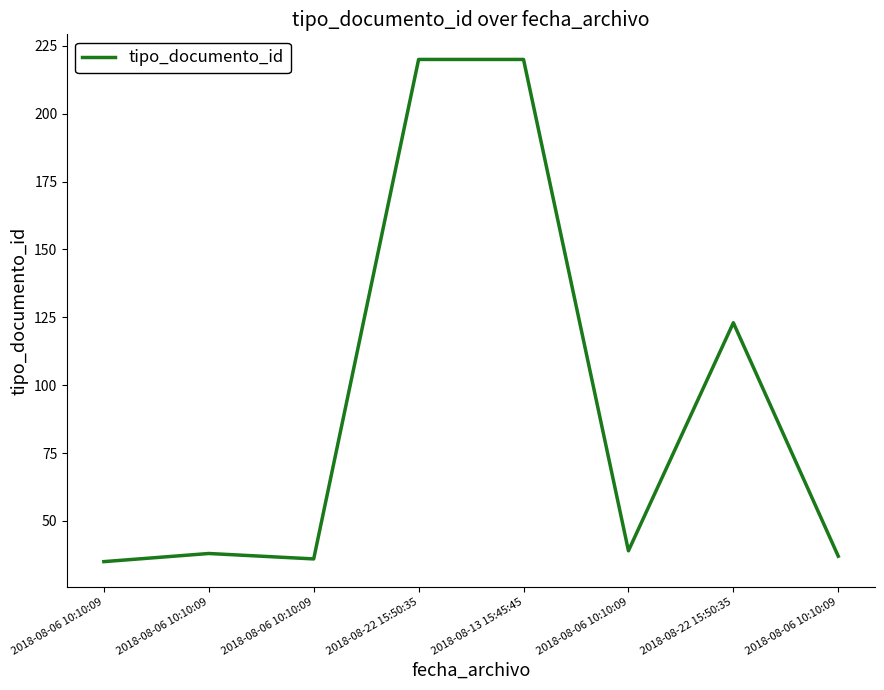

How many lines are shown in the chart?

1